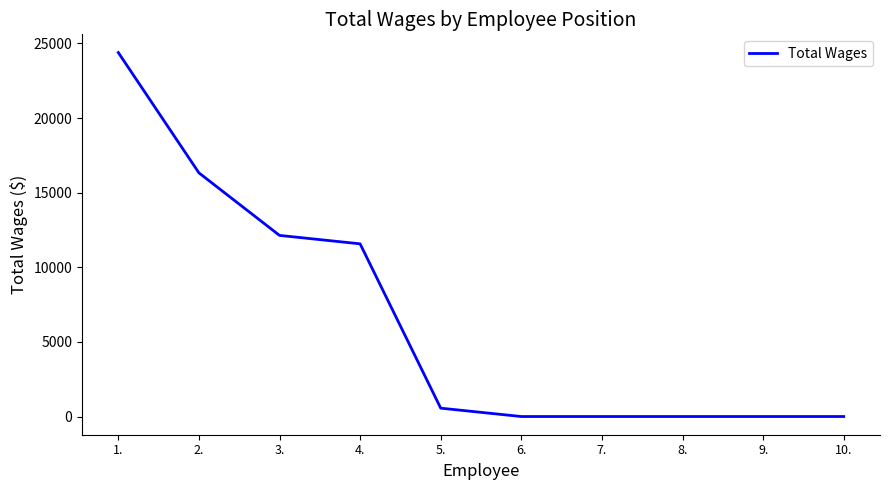

What is the greatest value displayed?

24393